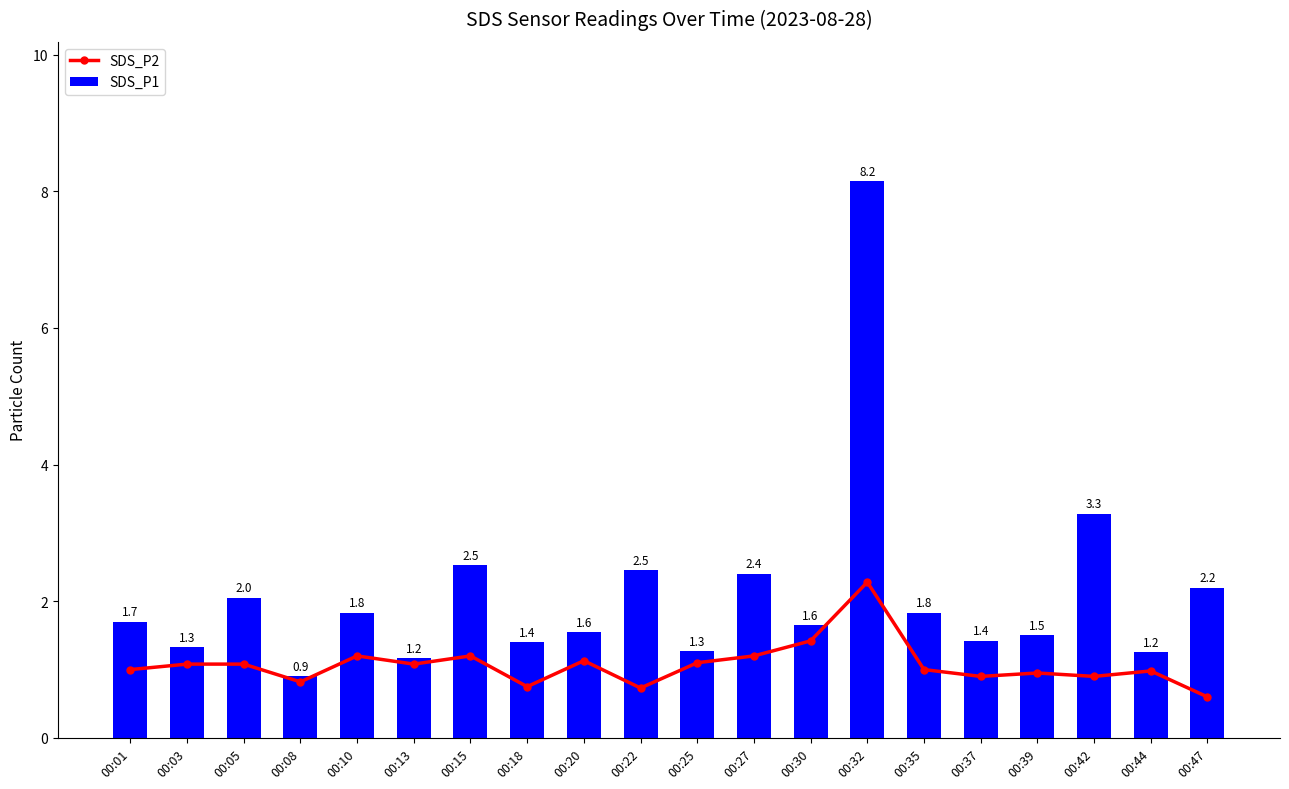

Rank the series by their average value, from highest to lowest.

SDS_P1, SDS_P2